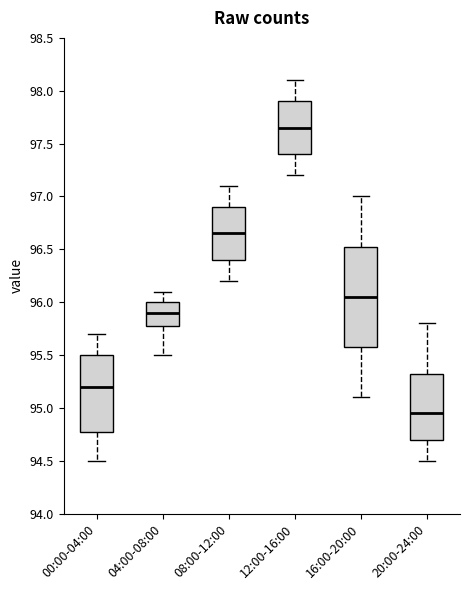

Which box has the lowest median line?

20:00-24:00